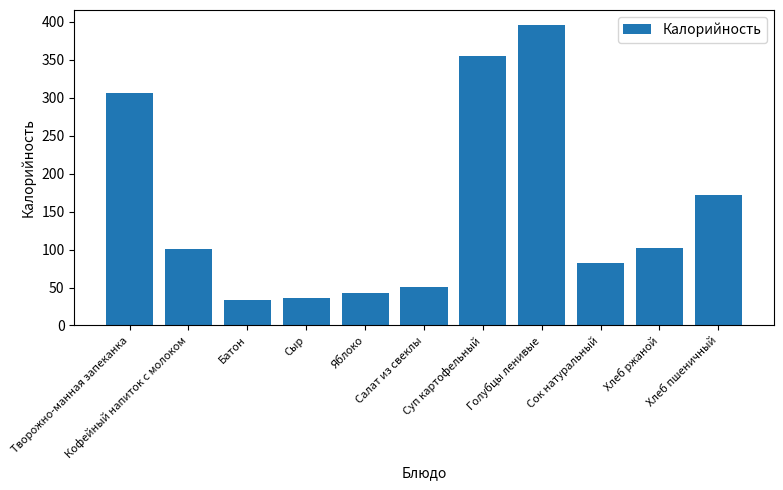

Where is the data nearest to the value 214?

Хлеб пшеничный